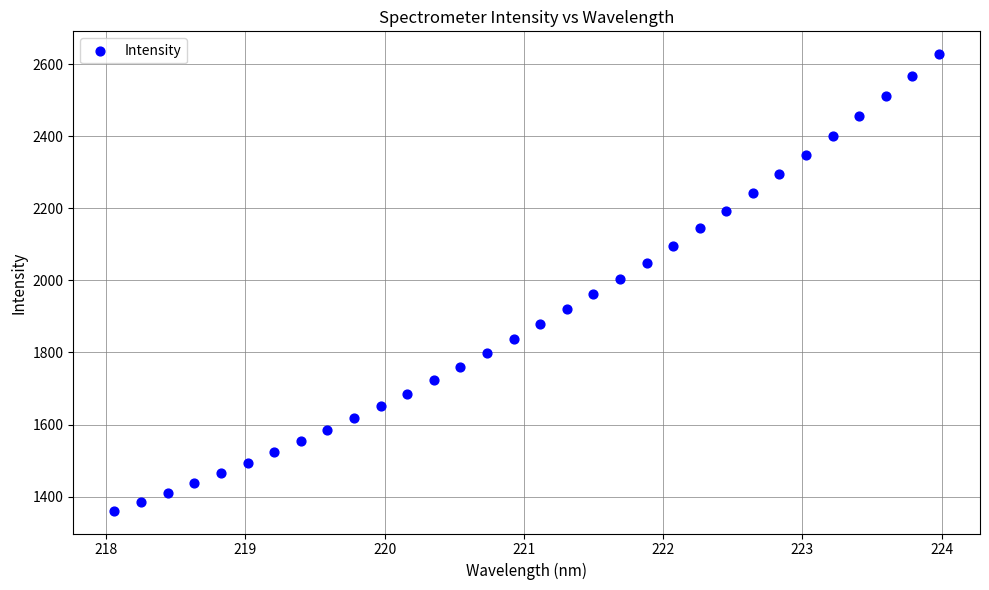

What is the range of Y values (max minus min)?

1266.8